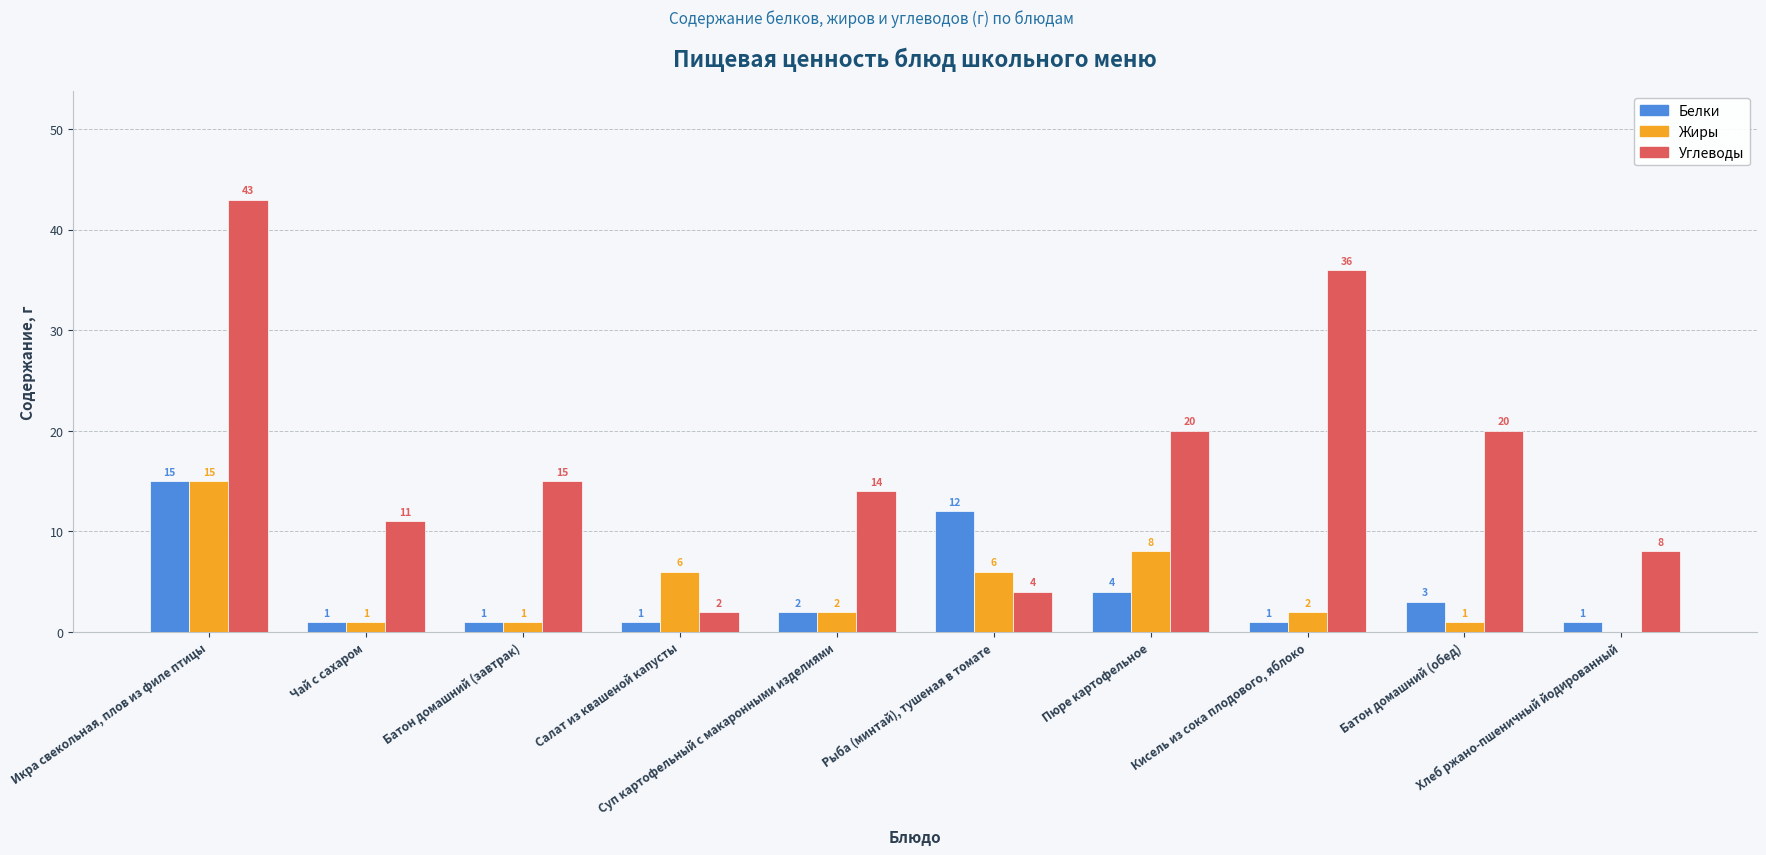

Which series has the largest total across all categories?

Углеводы